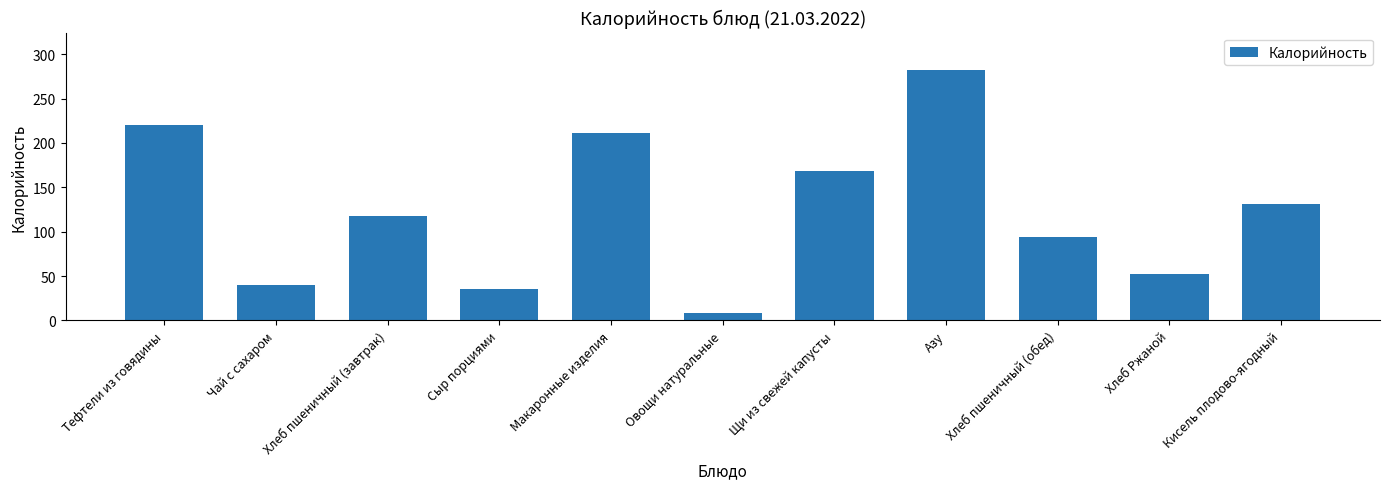

The chart shows a value of 46 at Щи из свежей капусты. True or false?

False